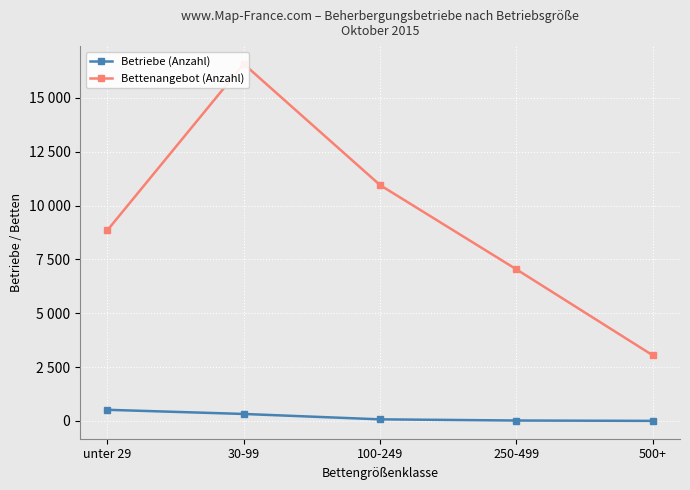

What is the spread (max minus min) of values at 250-499?

7018